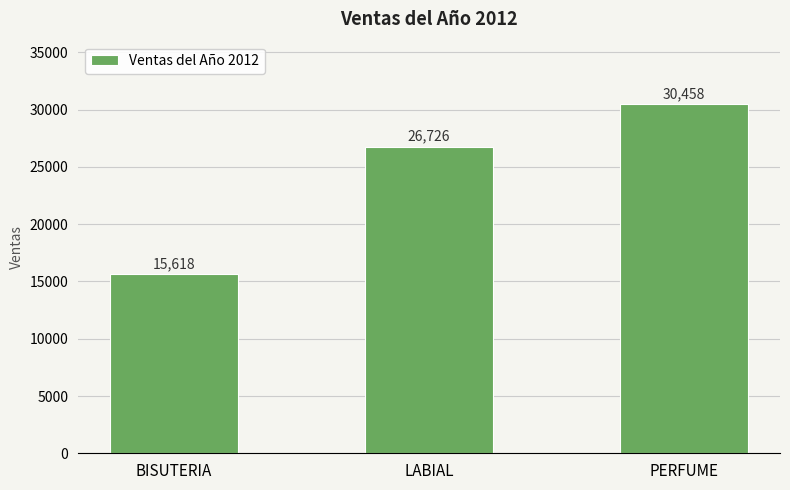

List the labels in order of value, largest first.

PERFUME, LABIAL, BISUTERIA